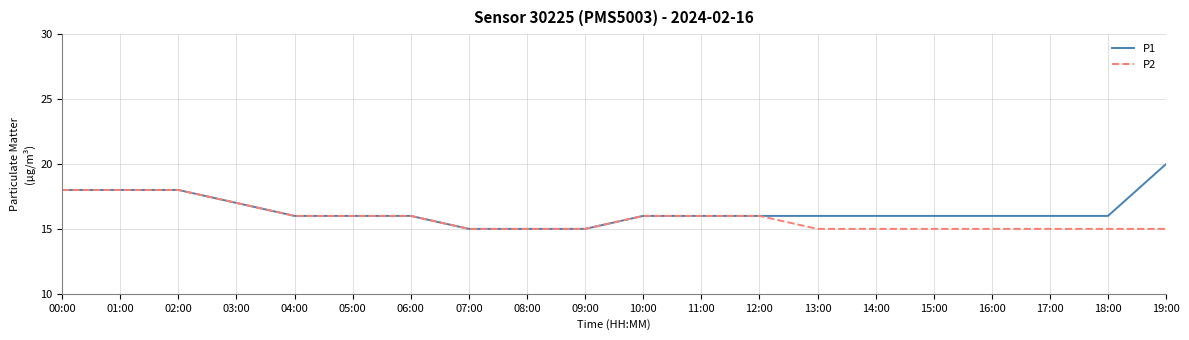

Rank the series by their maximum value, from lowest to highest.

P2, P1